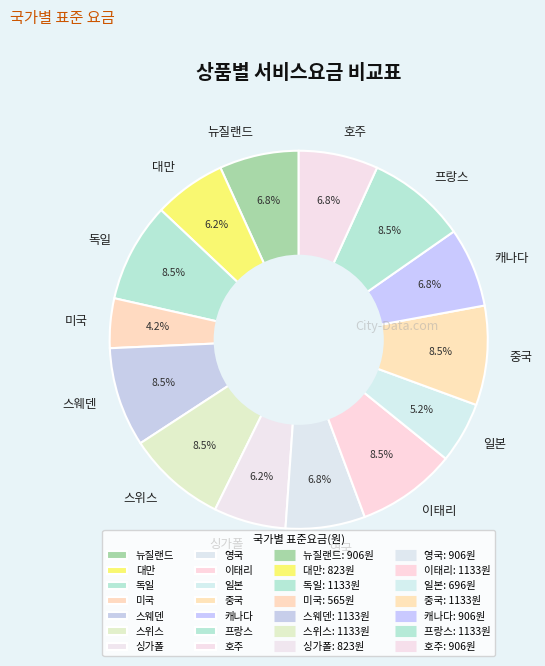

To the nearest percent, what is the difference between the largest and smallest slice percentages?

4%